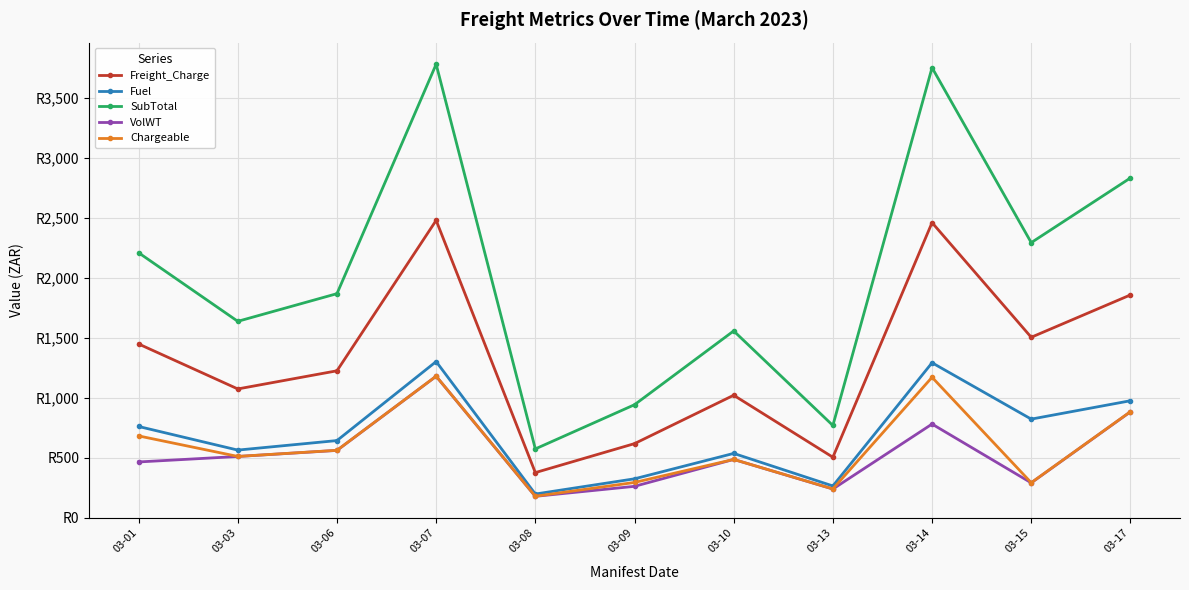

Which series has the largest total across all categories?

SubTotal